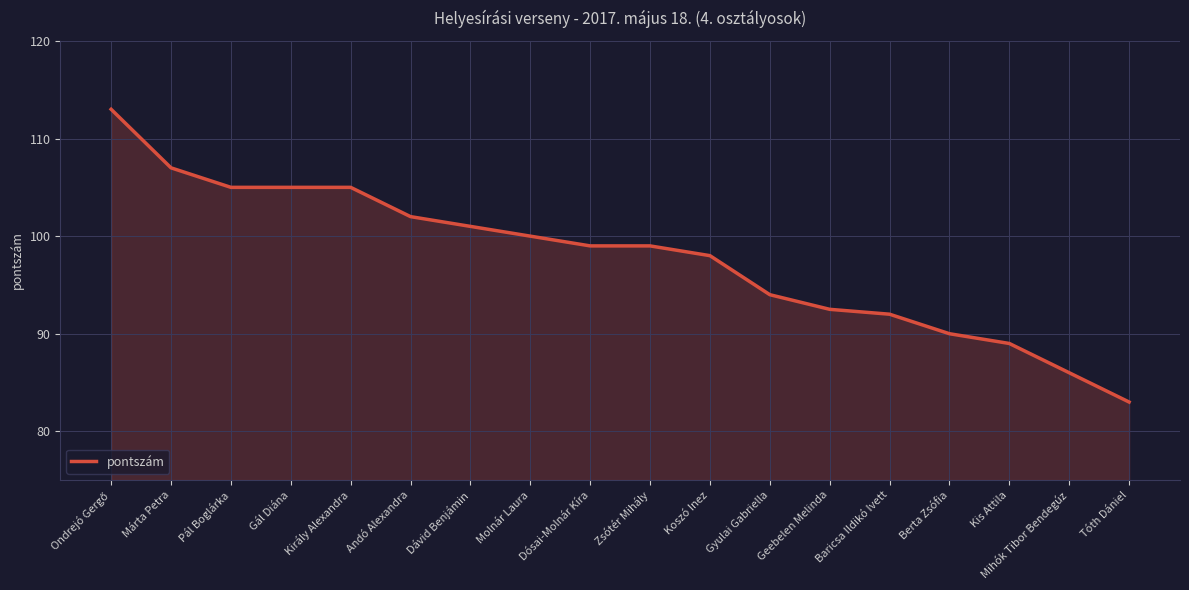

Which category has the lowest value across all series?

Tóth Dániel